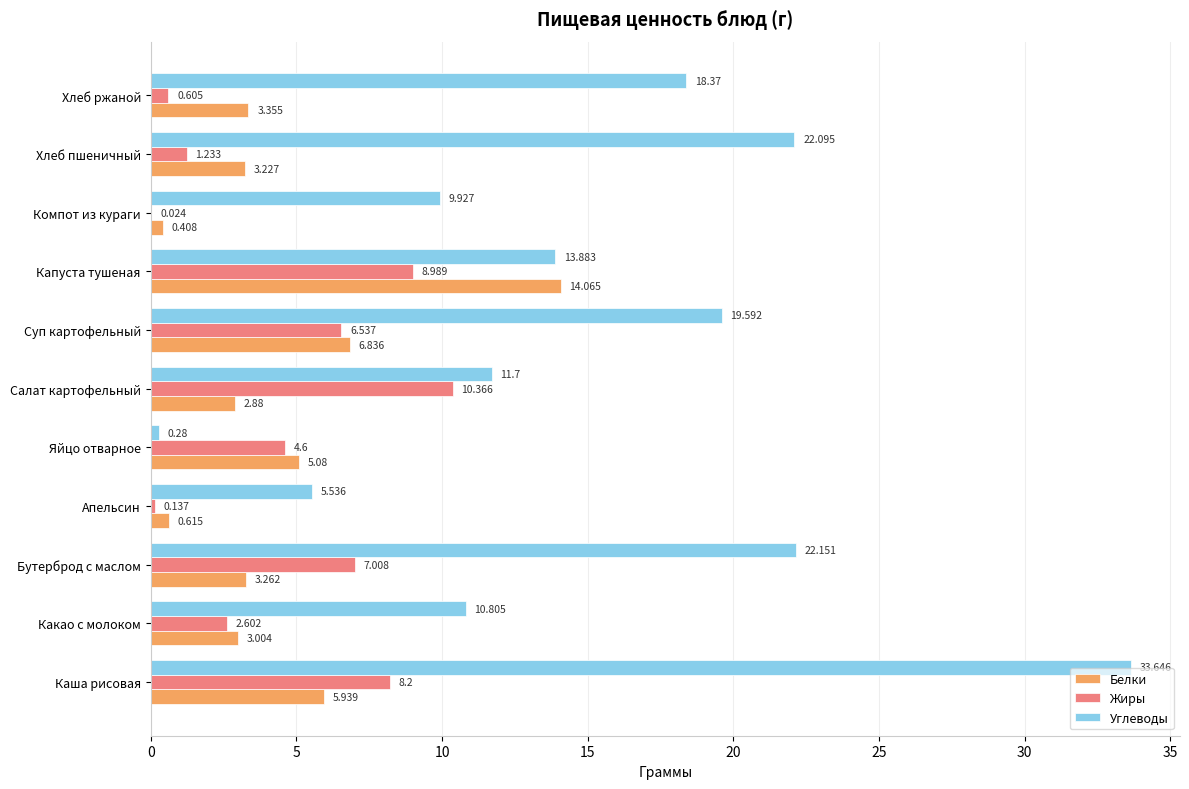

Which category has the highest value across all series?

Каша рисовая